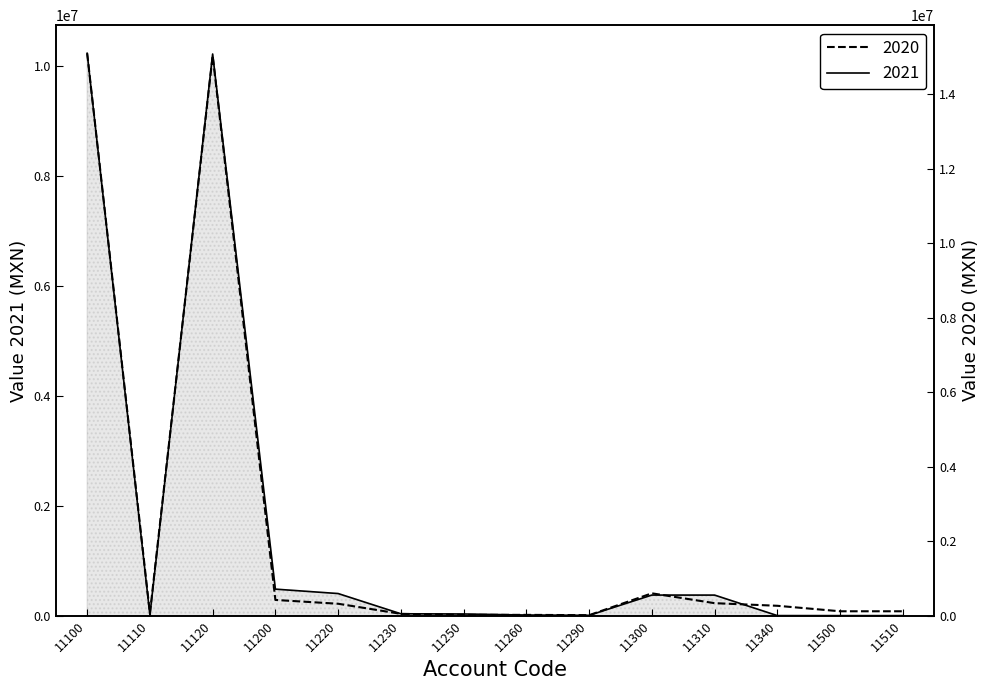

After their last crossing, which series has the higher values: 2021 or 2020?

2020